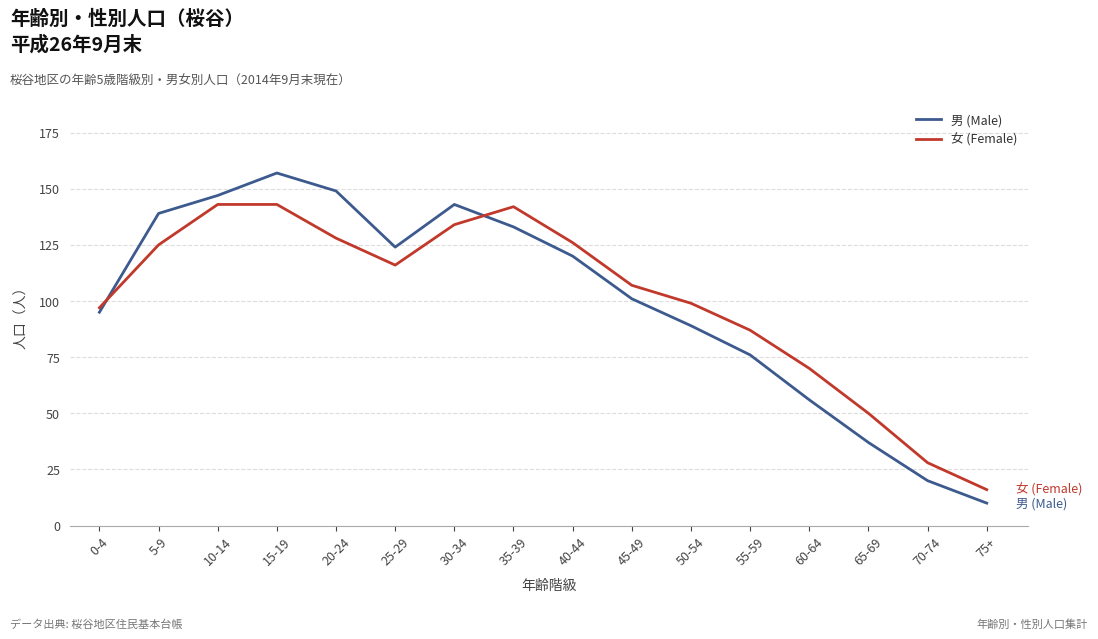

Is the value of 男 (Male) at 50-54 greater than the value of 女 (Female) at 30-34?

No